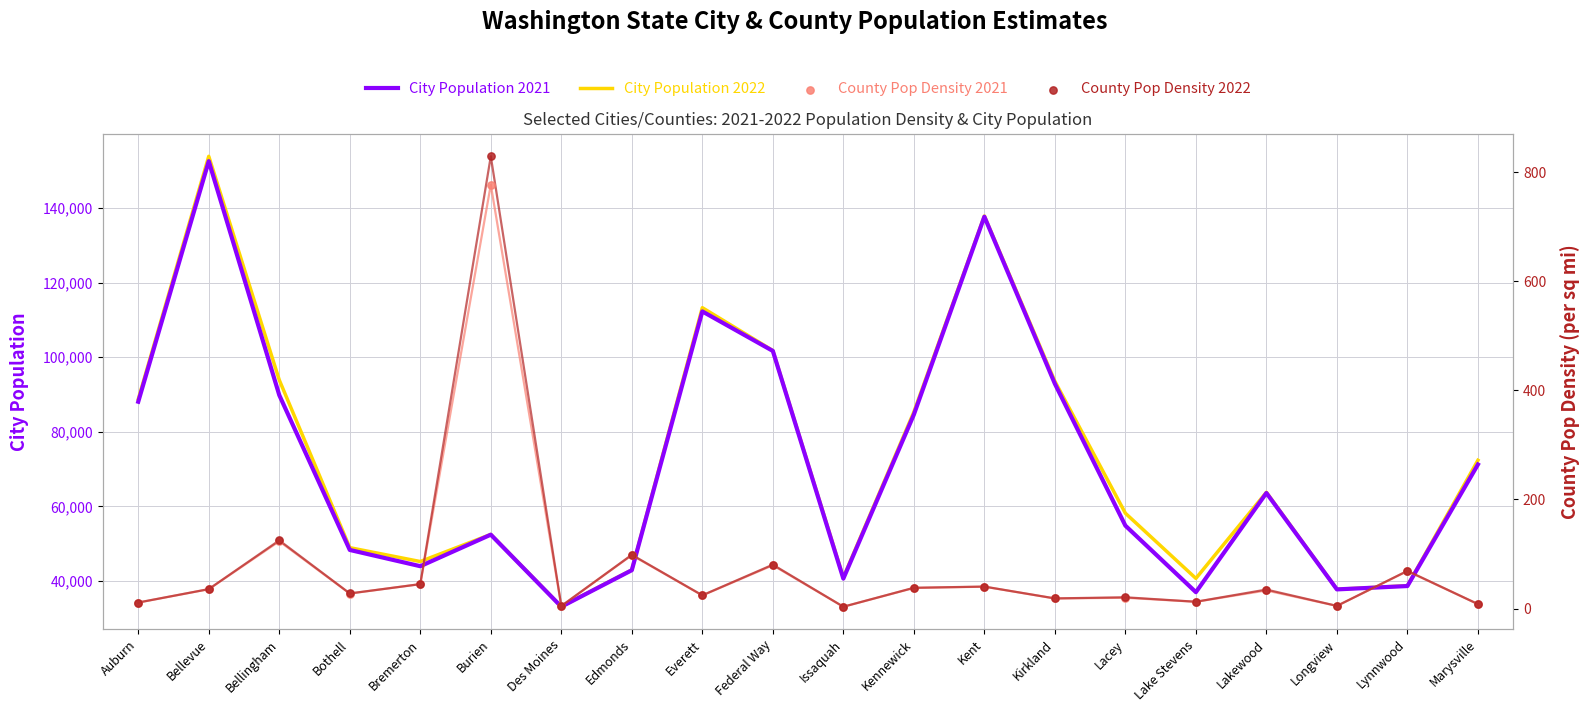

Is the value of City Population 2021 at Burien greater than the value of City Population 2022 at Bothell?

Yes